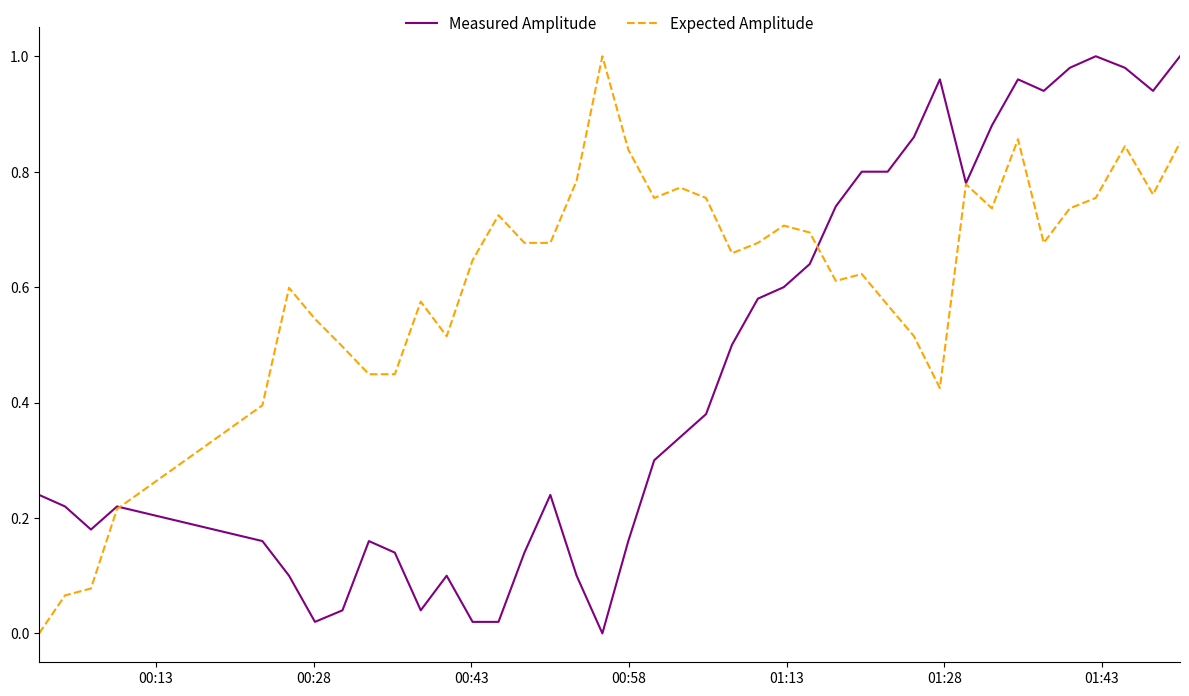

List the series in order of their overall mean, lowest first.

Measured Amplitude, Expected Amplitude